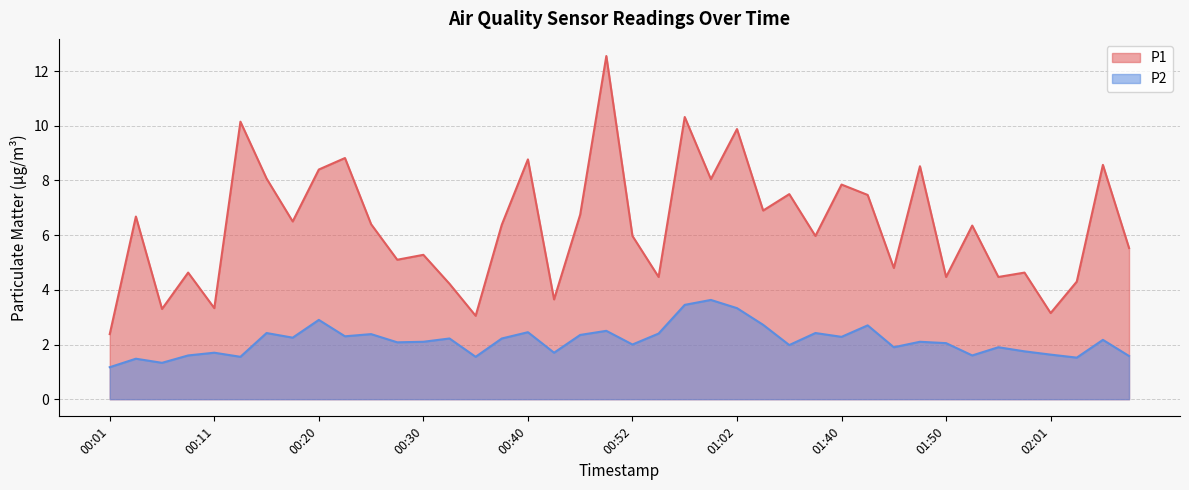

How many data points in P1 are less than 6?

19